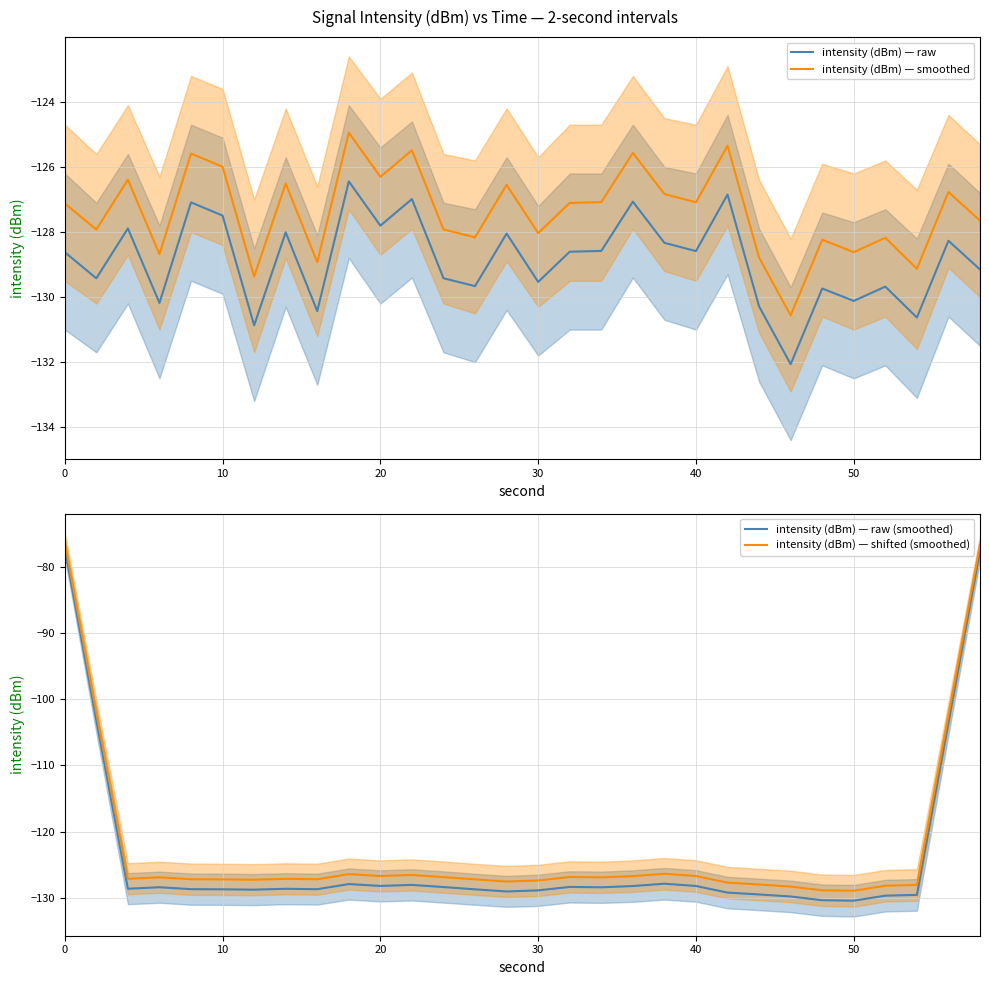

True or false: intensity (dBm) — smoothed has a value of -127.1 at 0.

True